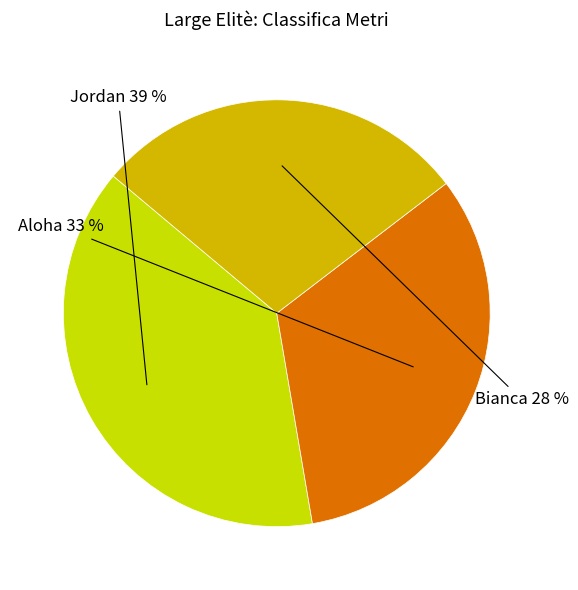

How many slices are in this pie chart?

3